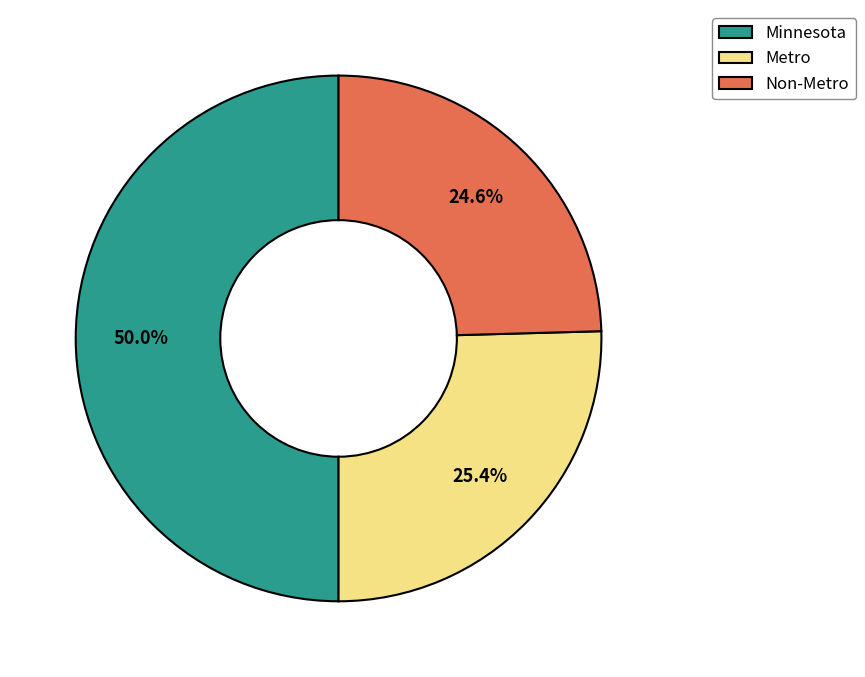

Is it true that Minnesota is 50% of the pie?

True